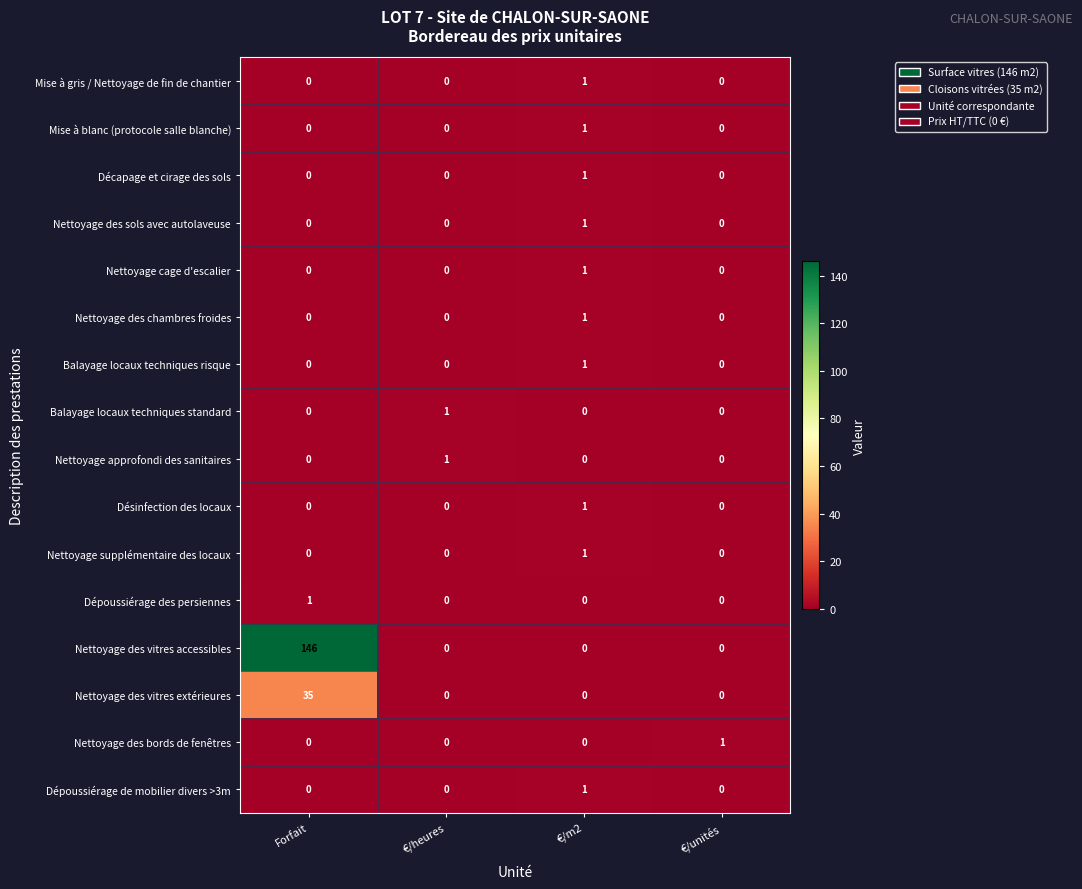

Count the Nettoyage des bords de fenêtres values in the range 0 to 1.

4